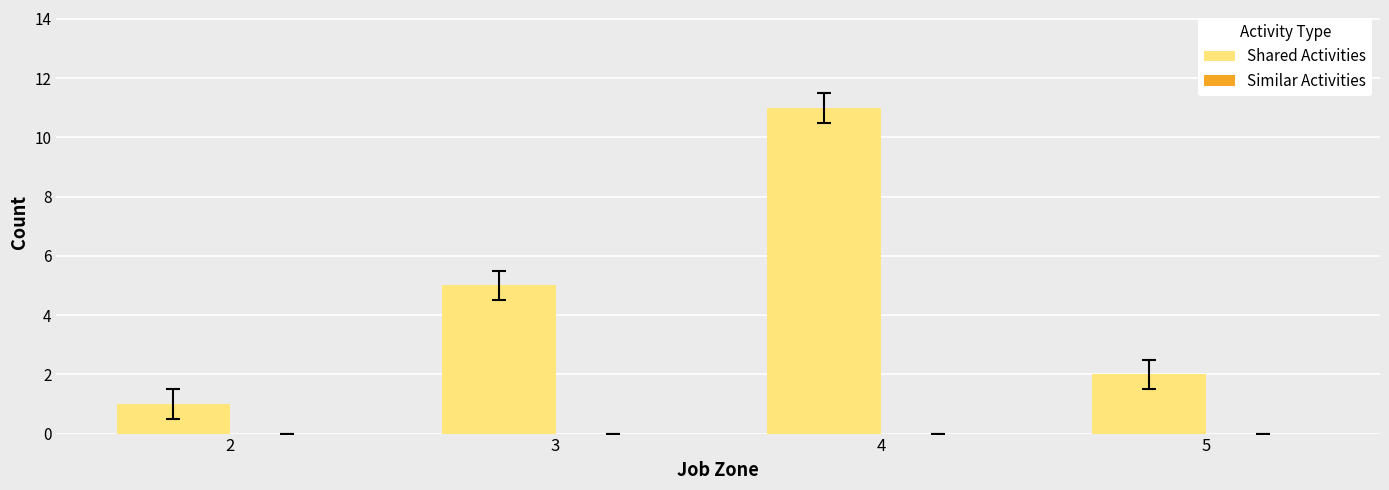

Reading left to right, transcribe all the data shown in this chart.

2=1	3=5	4=11	5=2